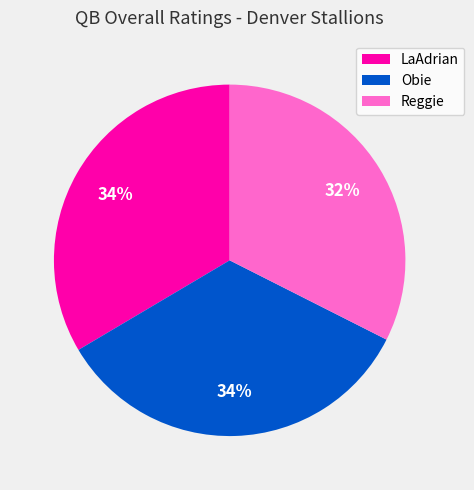

Is there a majority slice in this chart?

No